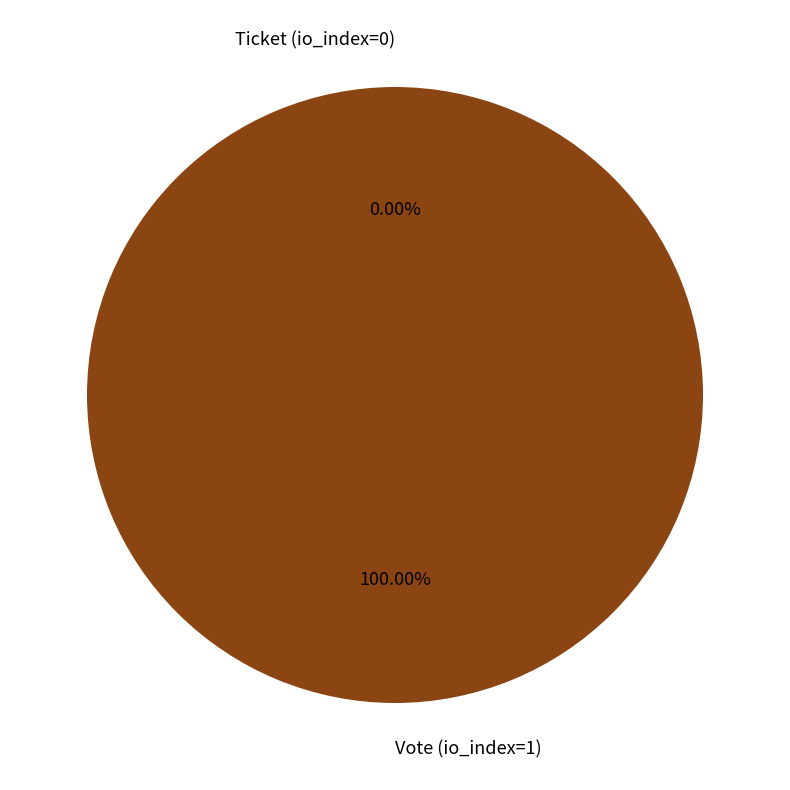

What is the change in value from Vote (io_index=1) to Ticket (io_index=0)?

-1